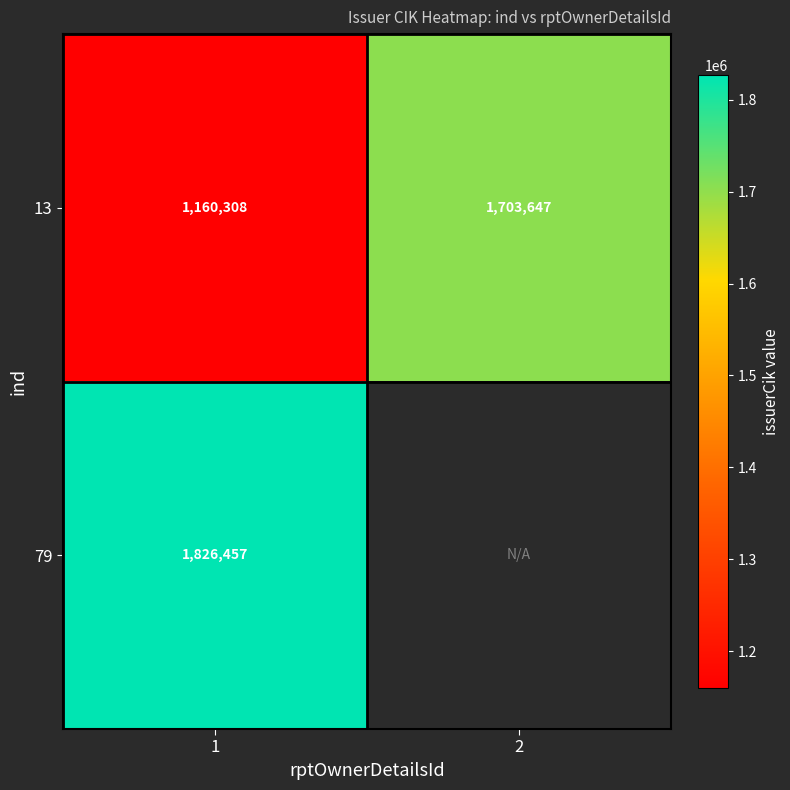

What is the sum of the 13 values at 2 and 1?

2863955